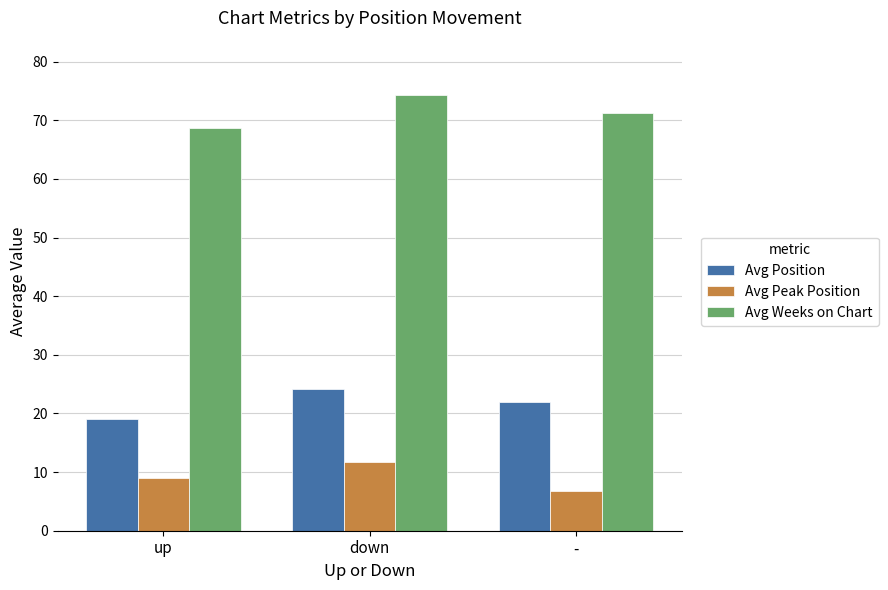

What position from the right is down?

2